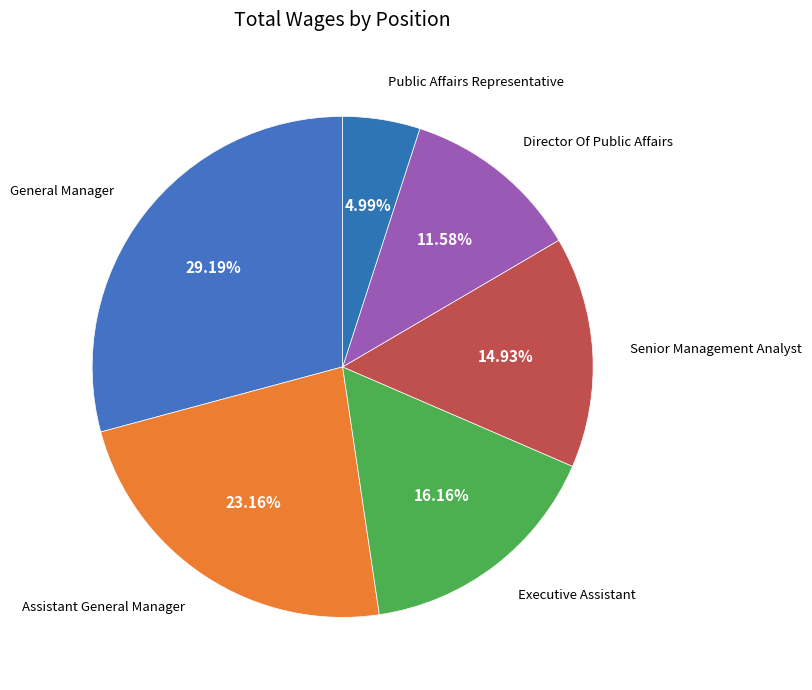

Does any single category account for the majority?

No